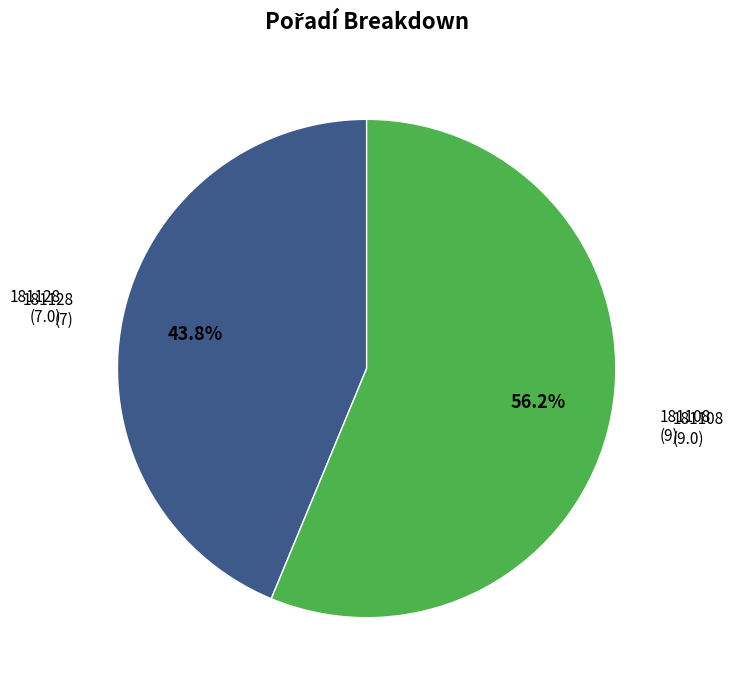

To the nearest percent, what is the average slice percentage?

50%